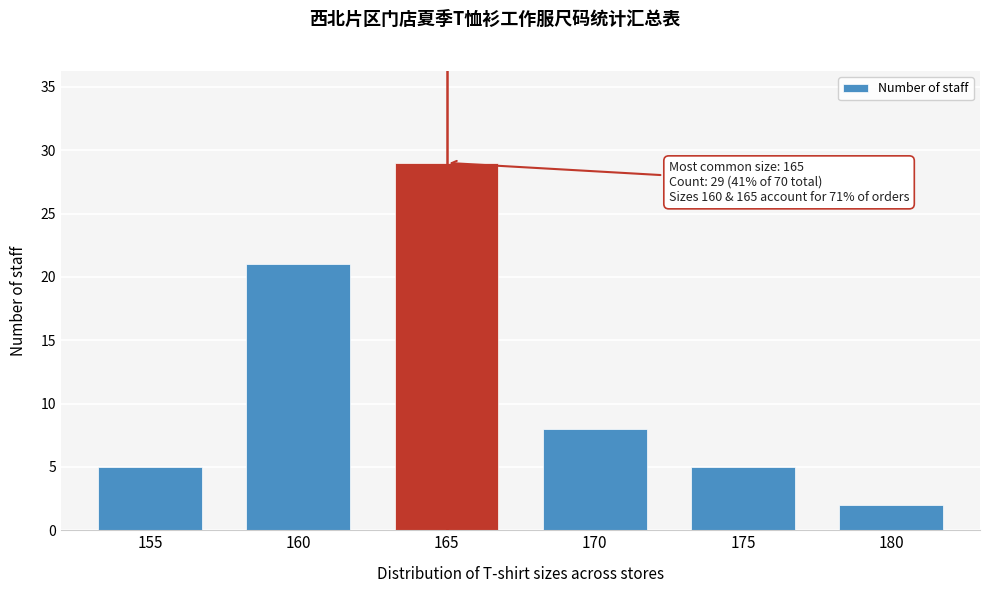

Reading left to right, list all the values displayed in this chart.

5	21	29	8	5	2